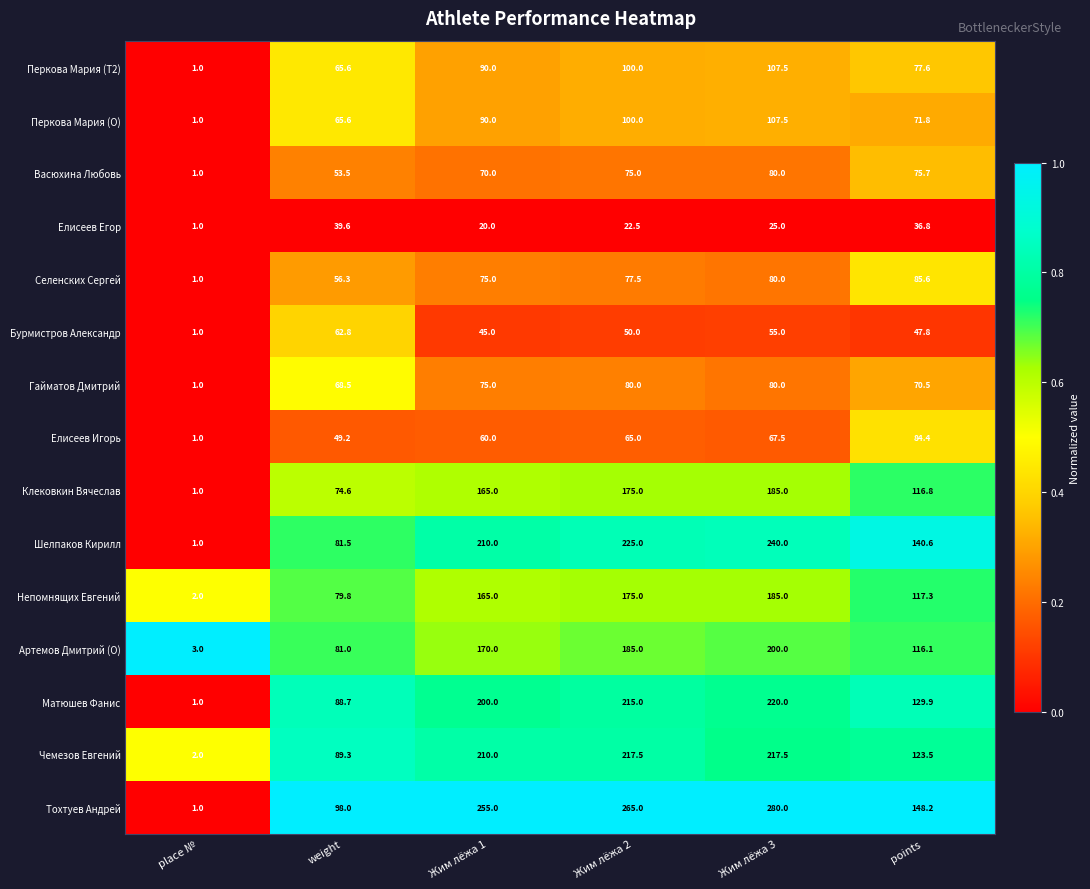

What is the average value of the Бурмистров Александр series?

43.6